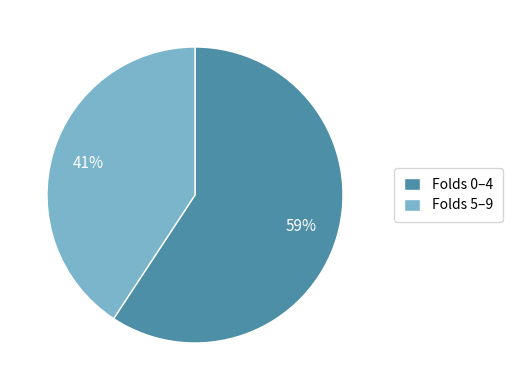

Which category has the smallest portion of the pie?

Folds 5–9